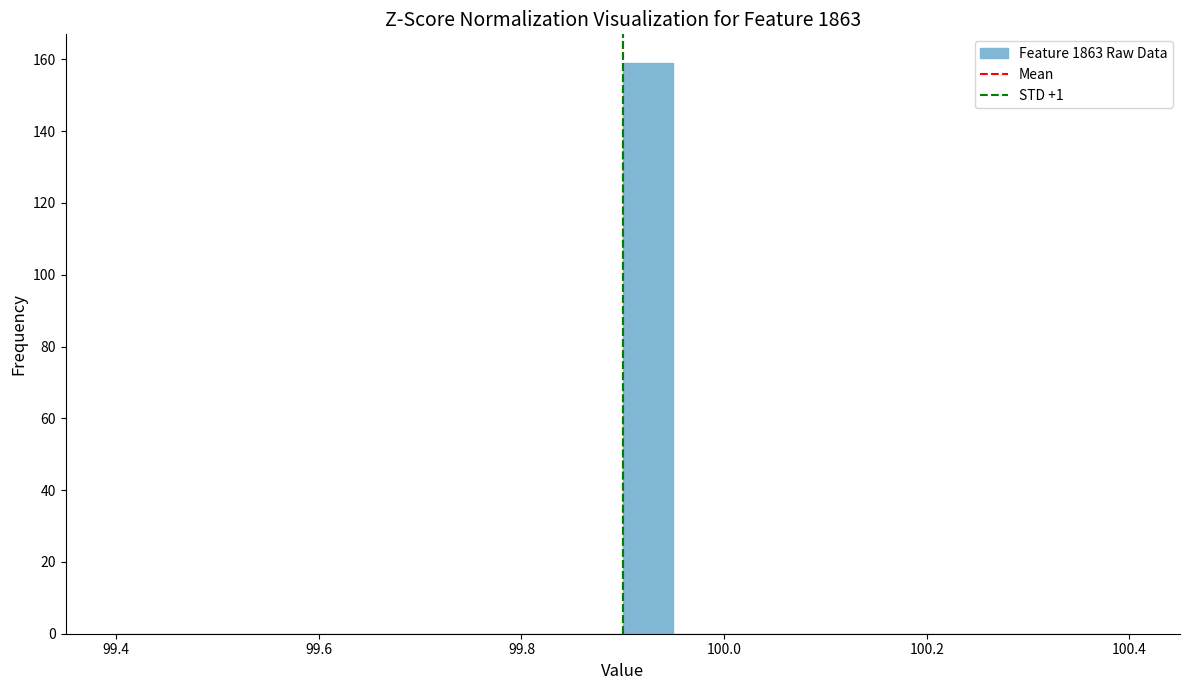

Read against the x-axis, roughly where is the centre of the tallest bar?

99.92